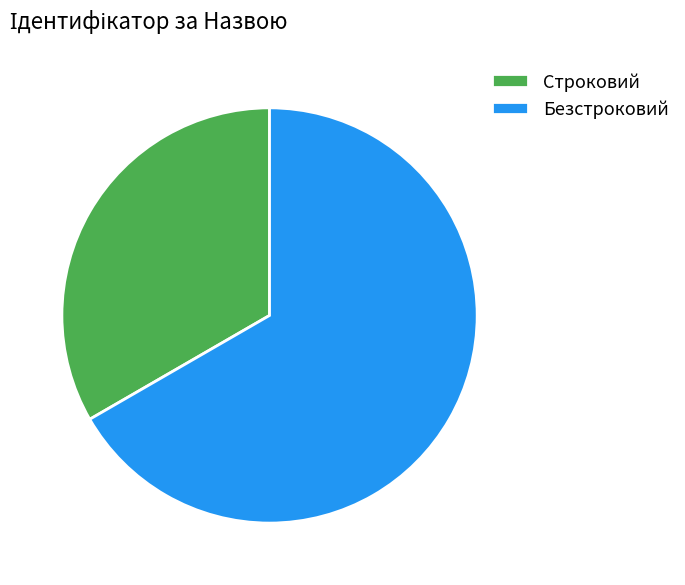

How many segments does this pie chart have?

2